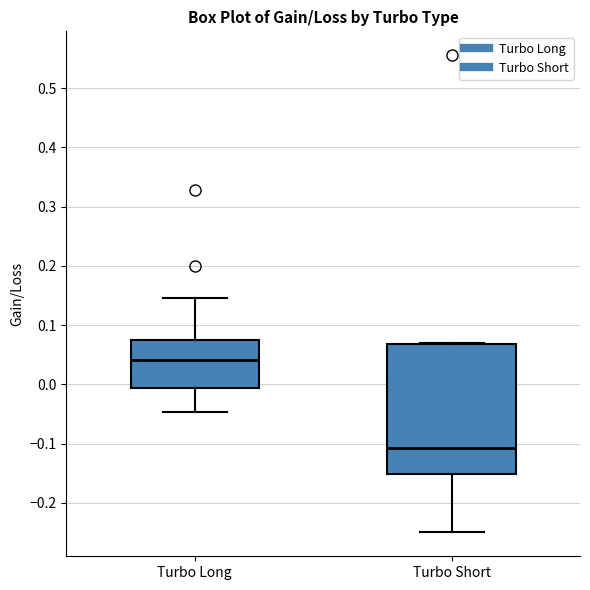

Which box has the highest median line?

Turbo Long